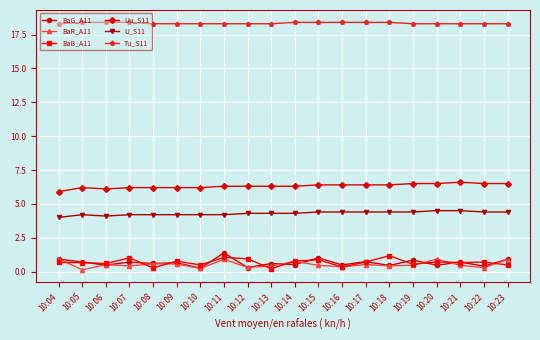

The BaB_A11 series shows 0.5 at 10:10. True or false?

True